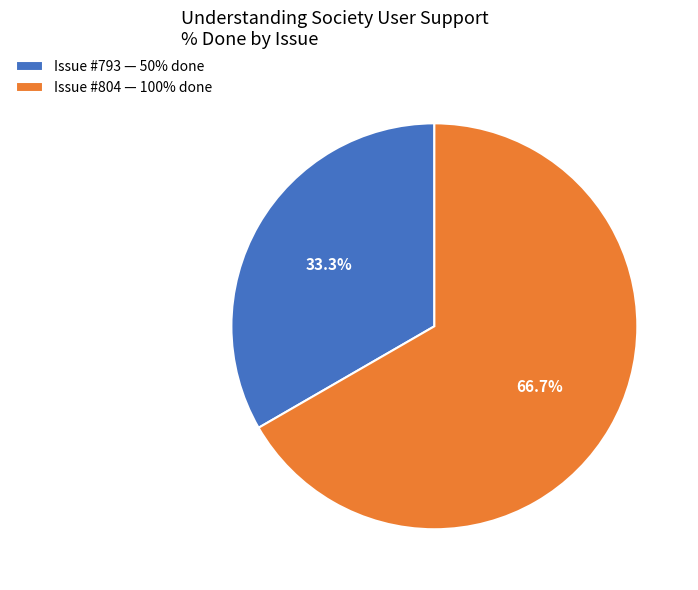

Is there any slice that represents more than half of the pie?

Yes